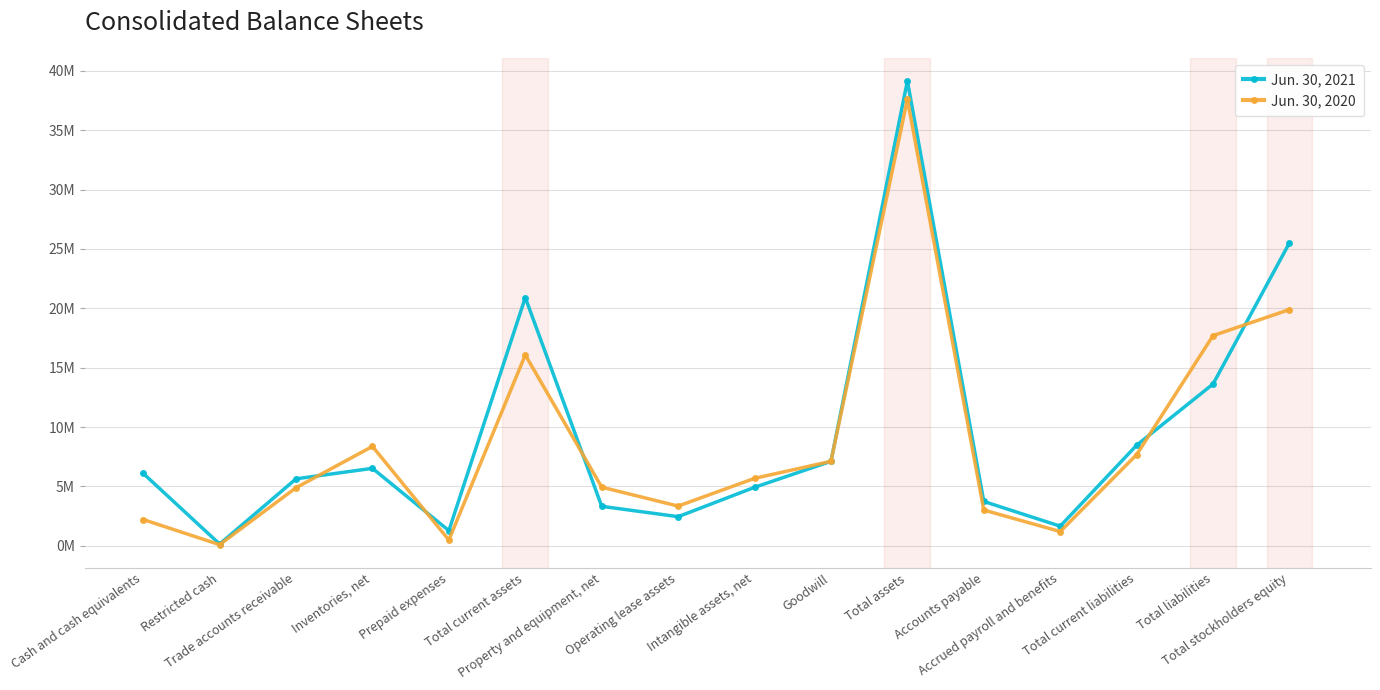

At which category is the sum across all series the highest?

Total assets